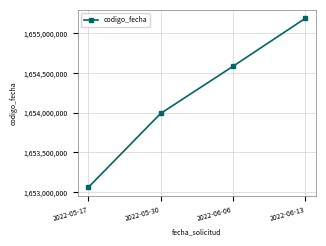

What is the sum of the values at 2022-05-17 and 2022-06-13?

3308250722